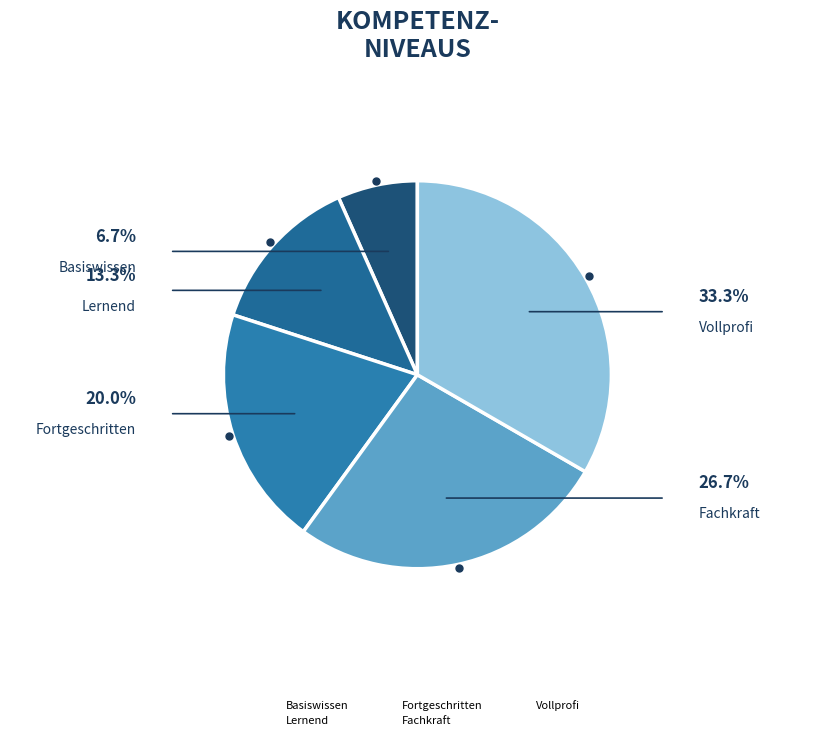

Count the number of slices in the pie.

5